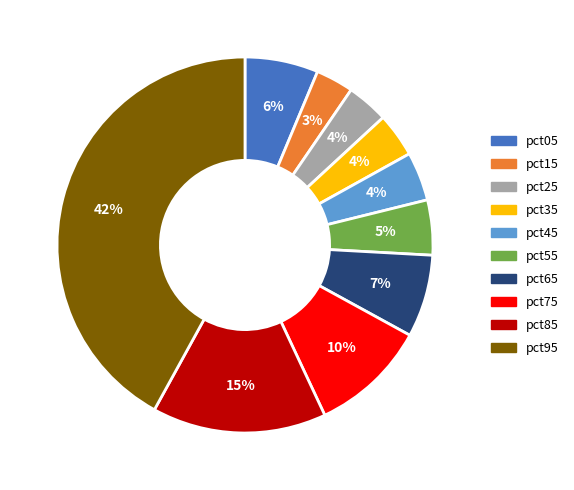

To the nearest percent, what is the average slice percentage?

10%